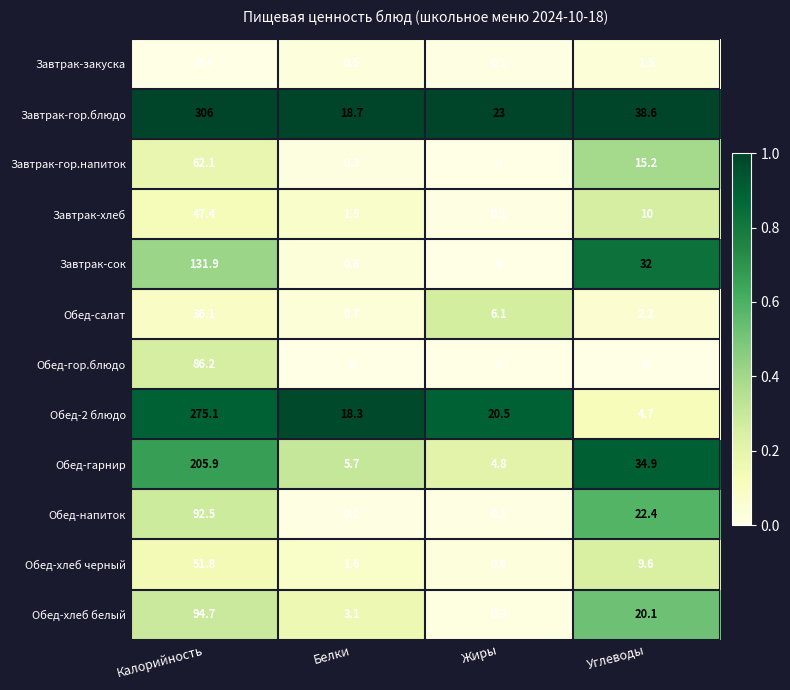

What is the difference between the highest and lowest values at Углеводы?

38.6